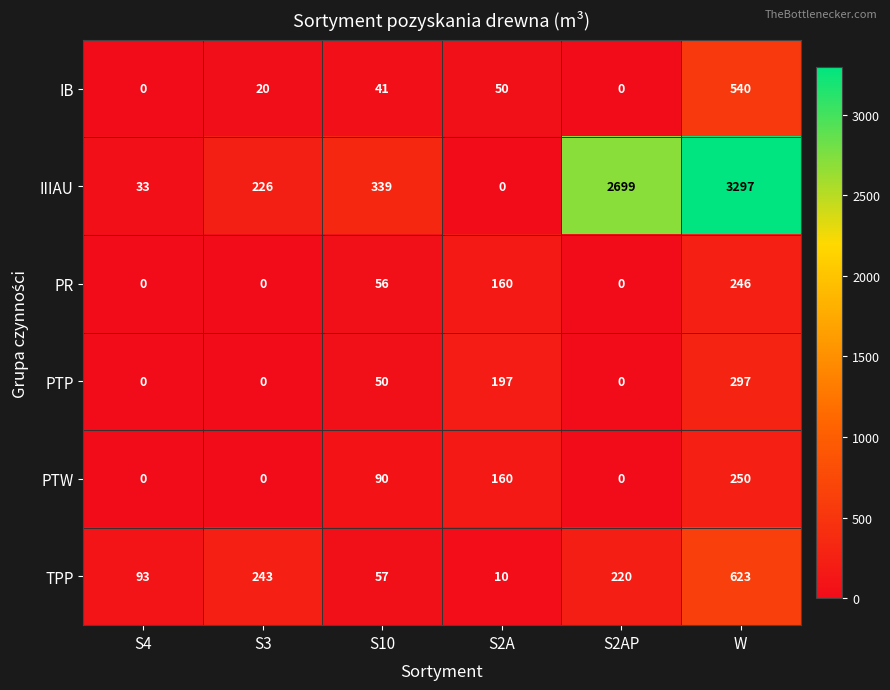

Is it true that PTP equals 197 at S2A?

True